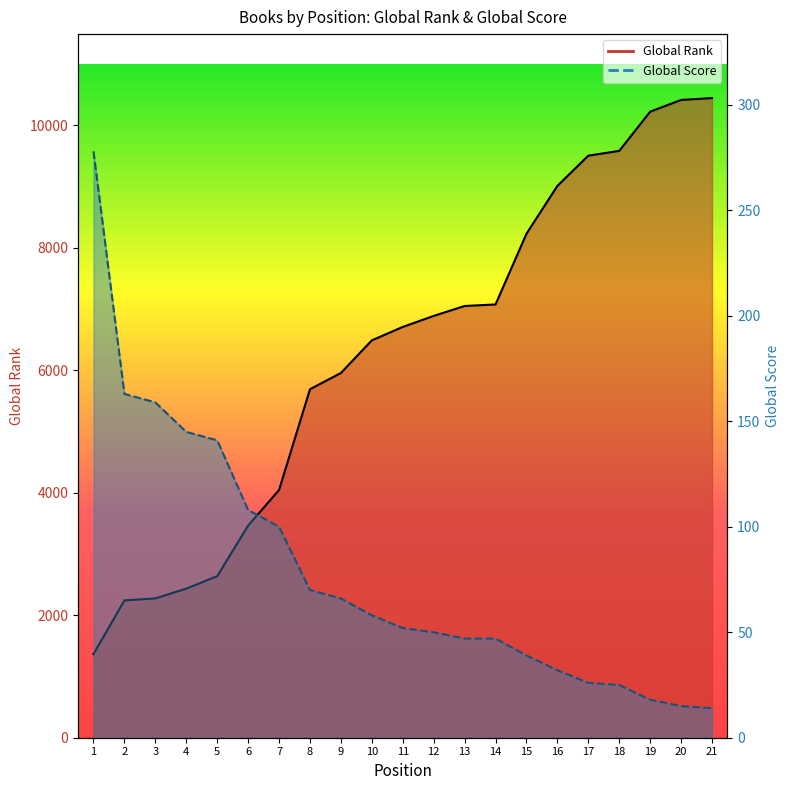

At which label is Global Rank closest to 5903?

9